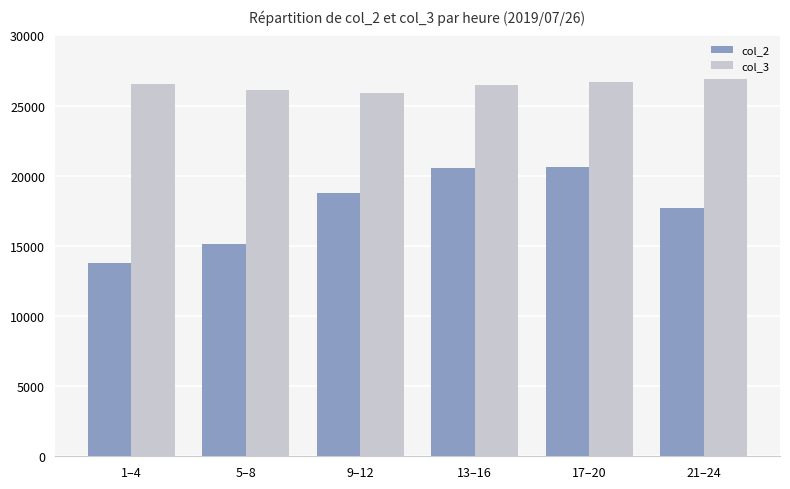

At which label does col_2 reach its minimum?

1–4